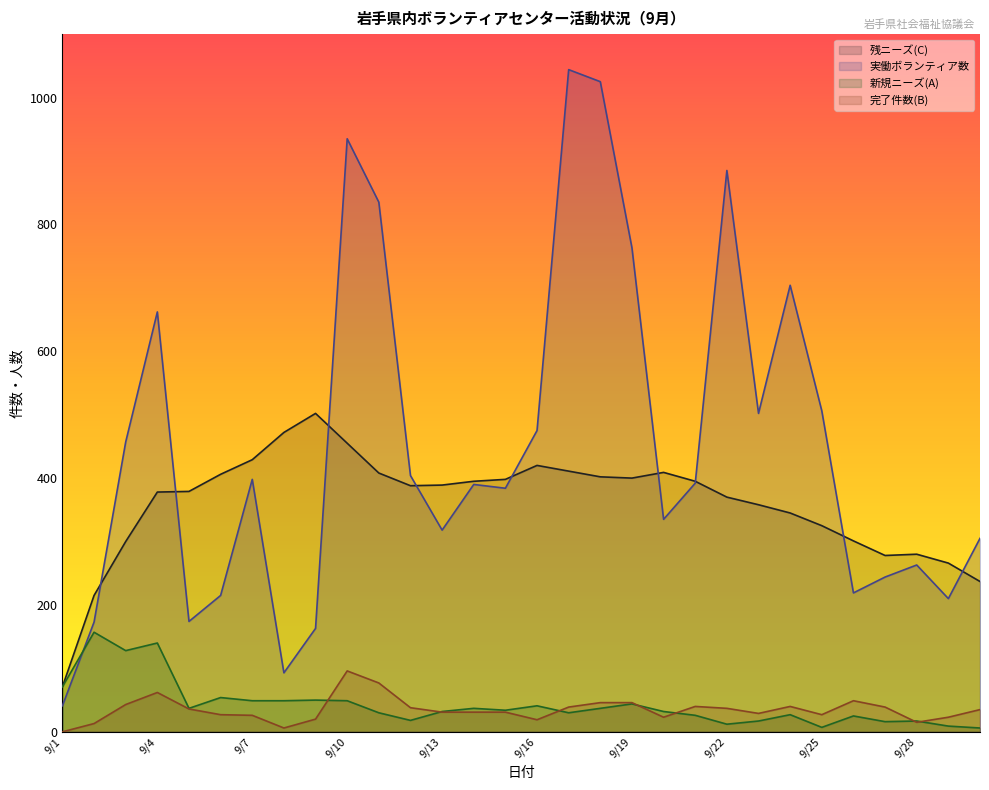

At which label does 完了件数(B) first exceed 35?

9/3